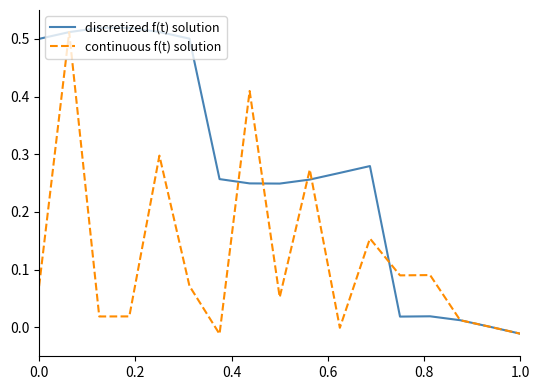

List the series in order of their overall mean, highest first.

discretized f(t) solution, continuous f(t) solution